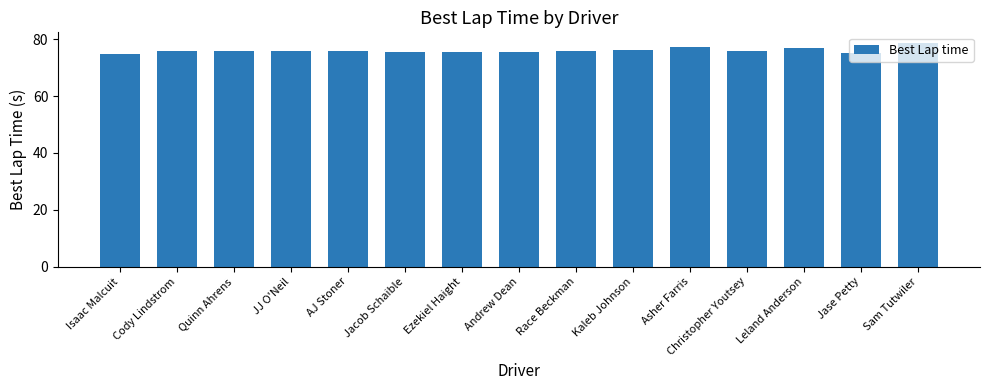

What position from the right is JJ O'Neil?

12